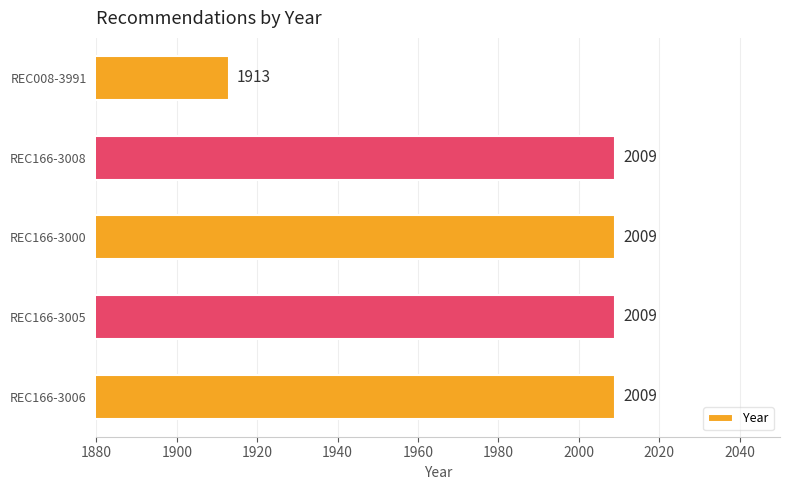

What is the approximate value at REC166-3005?

2009